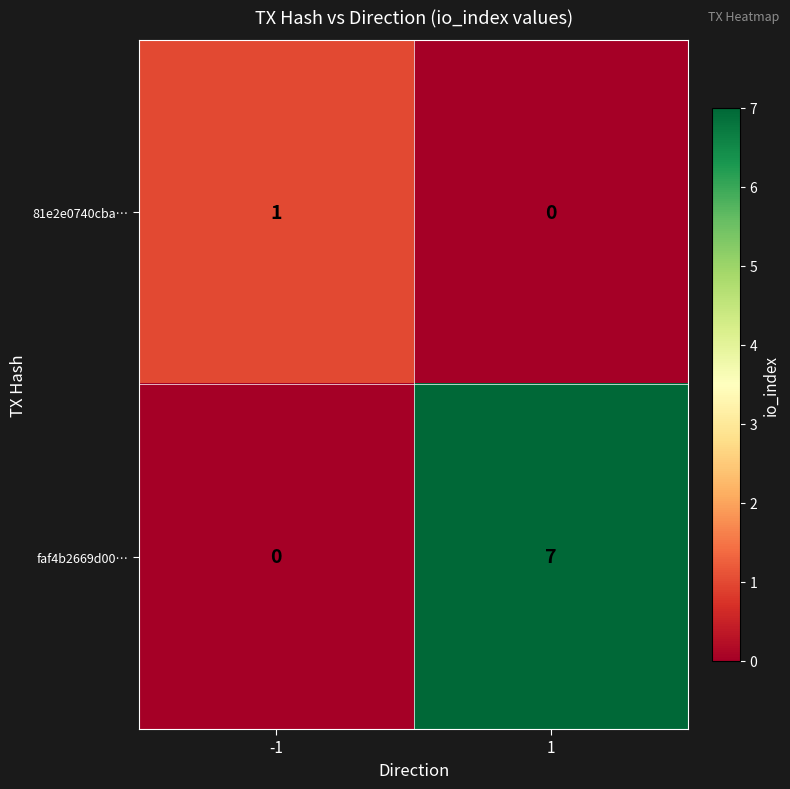

Rank the series by their average value, from lowest to highest.

81e2e0740cba…, faf4b2669d00…